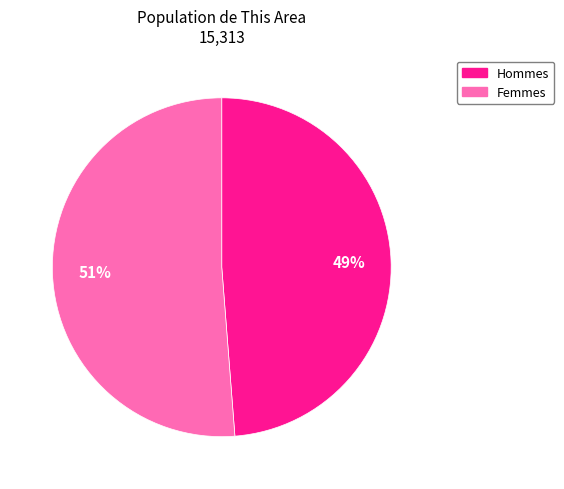

Does any single category account for the majority?

Yes